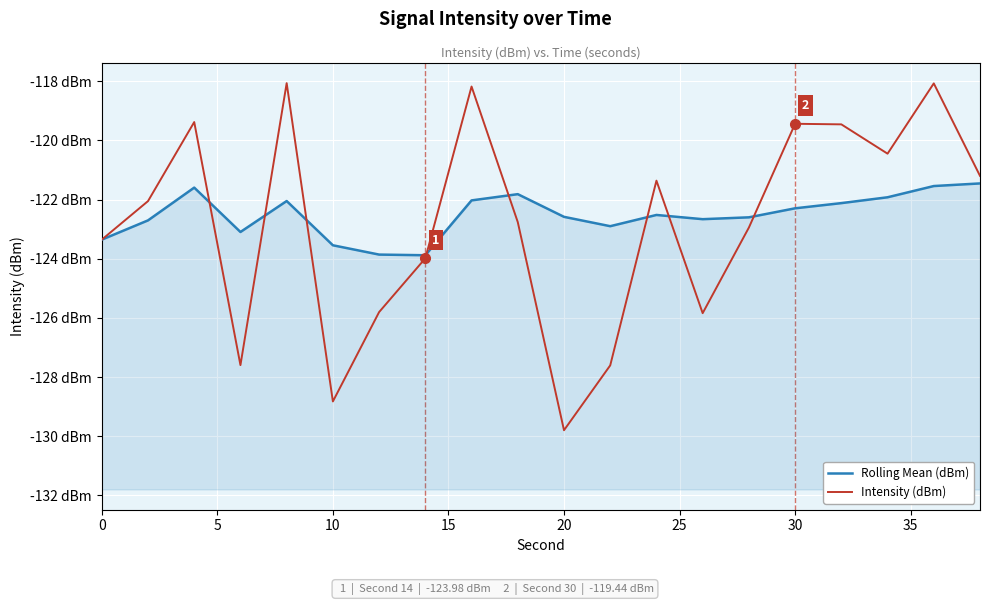

What are all the series names shown in the legend?

Rolling Mean (dBm), Intensity (dBm)